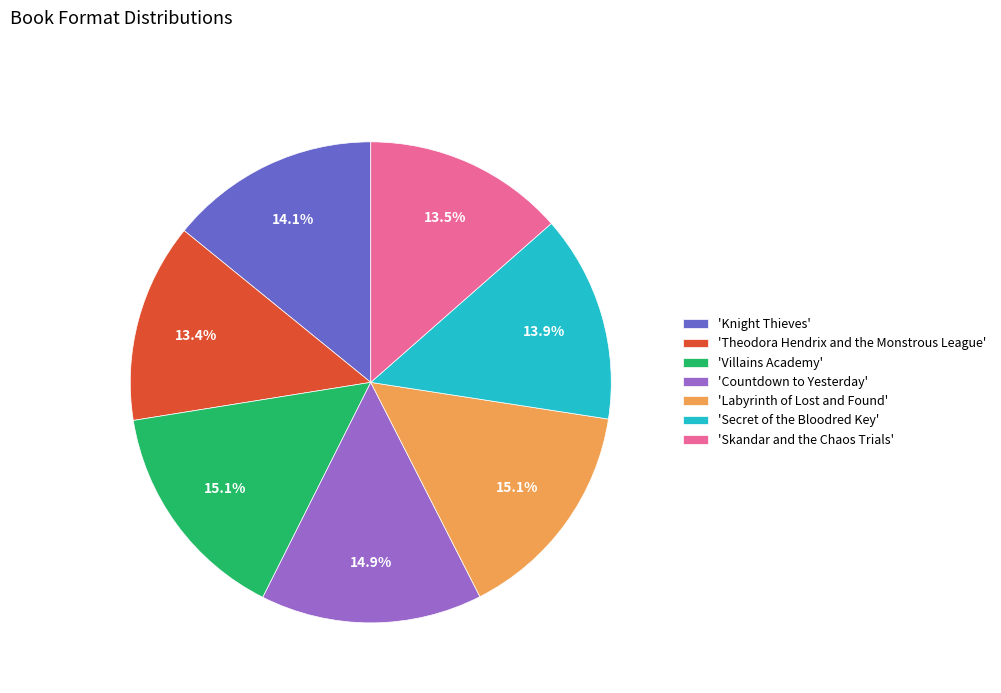

What is the ratio of the value at 'Villains Academy' to the value at 'Skandar and the Chaos Trials'?

1.1